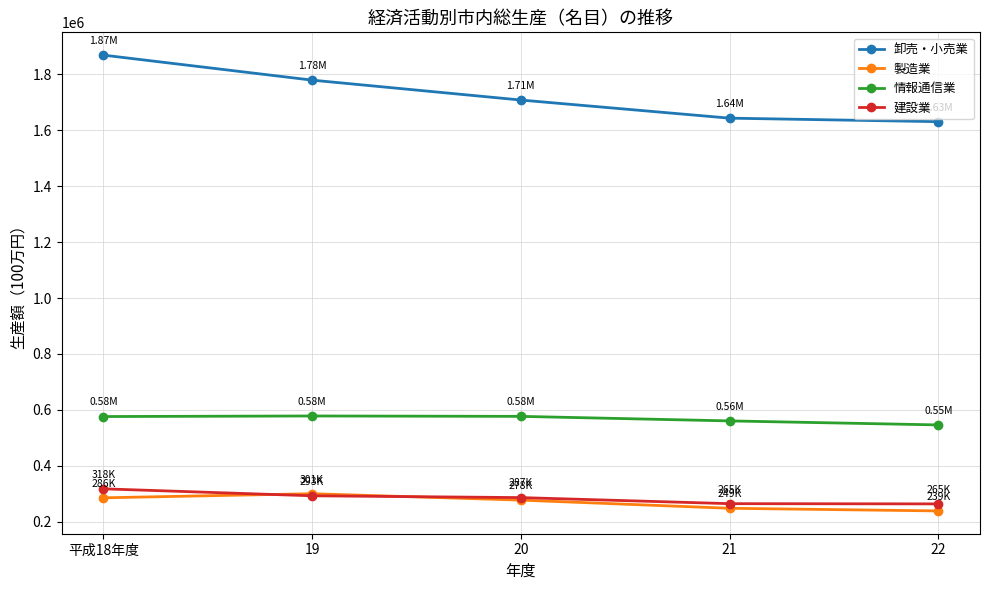

Between 20 and 21, which series saw the biggest shift?

卸売・小売業